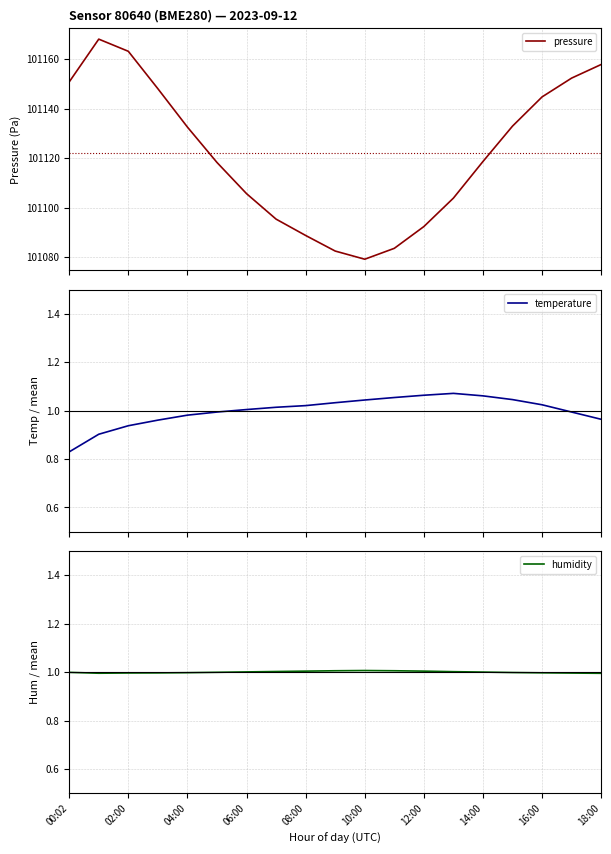

In temperature, how many points are higher than both neighbors (excluding endpoints)?

1